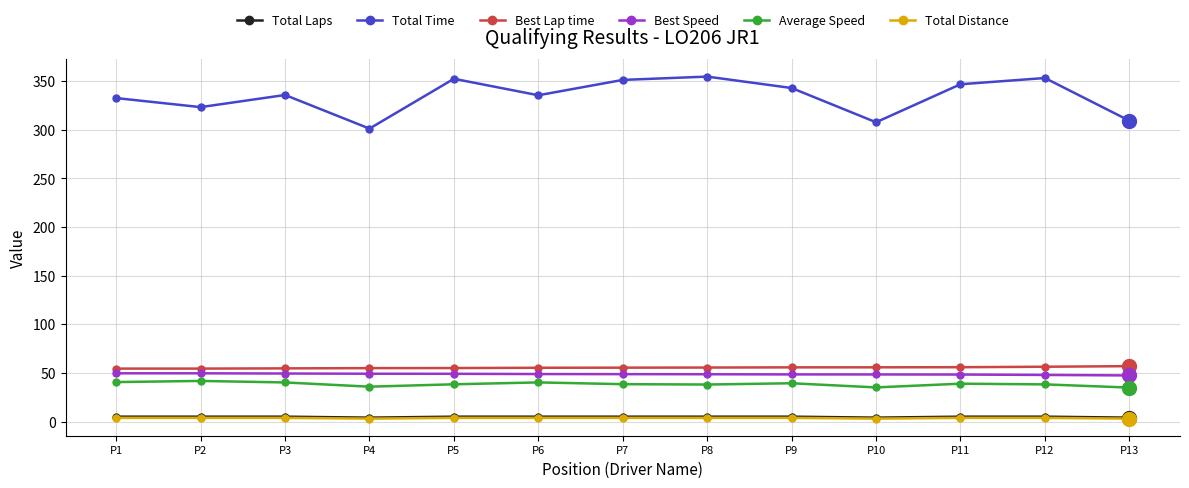

What is the greatest value displayed?

354.7